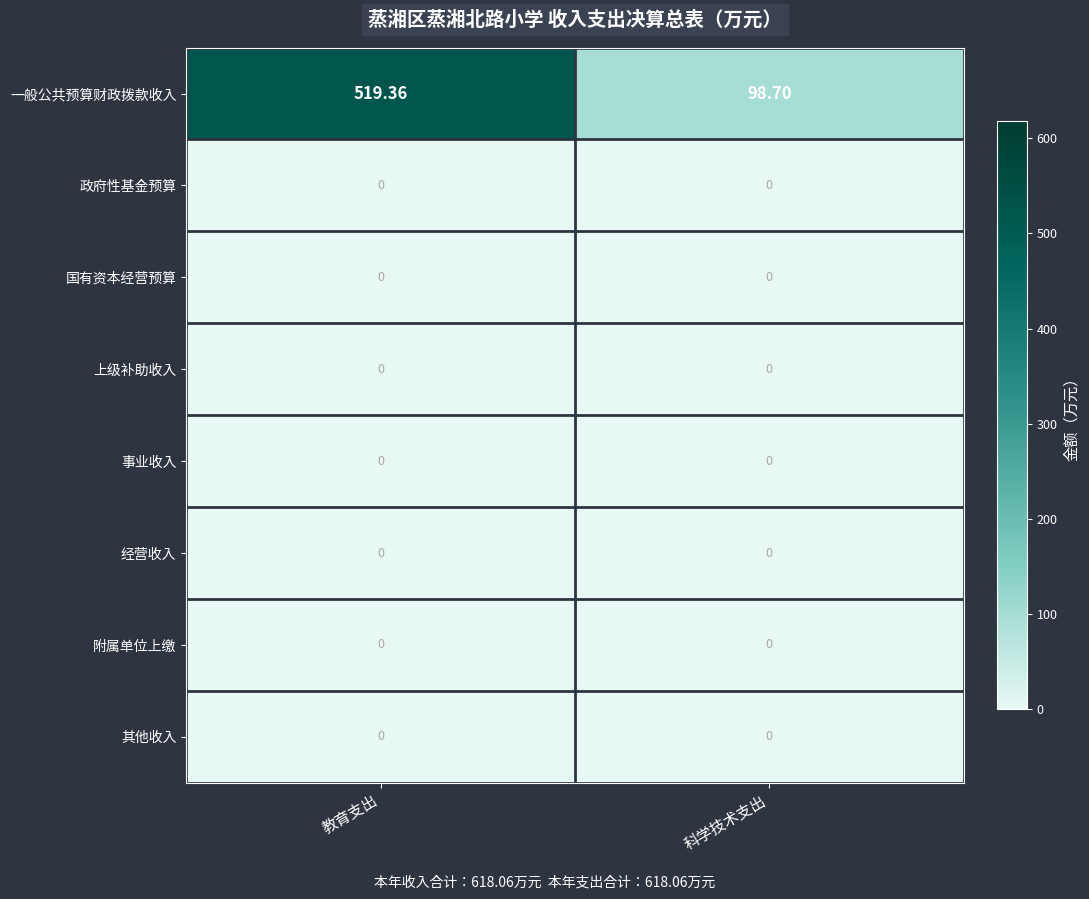

Which series has the largest total across all categories?

一般公共预算财政拨款收入